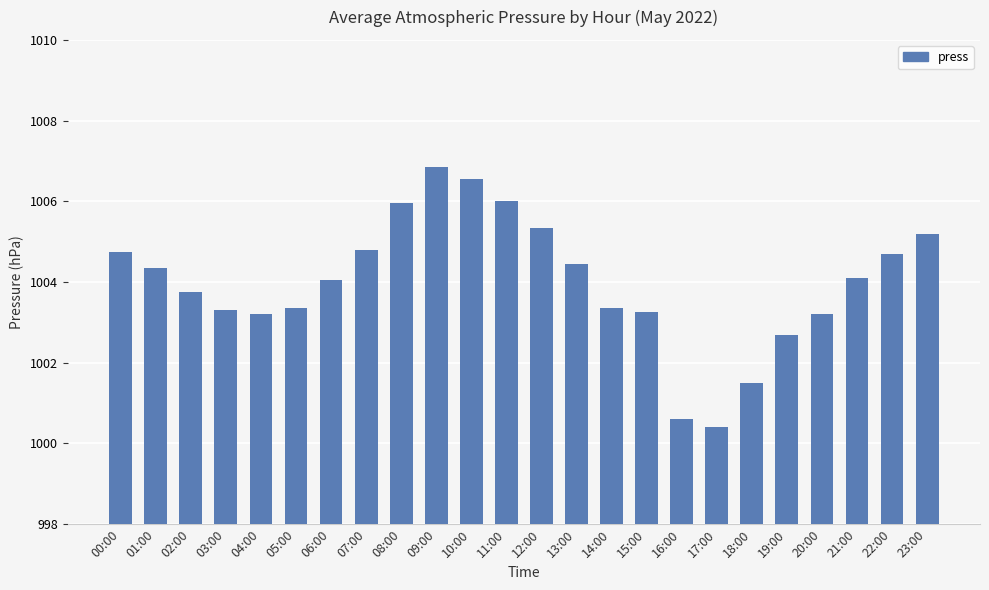

Does the chart contain any negative values?

No